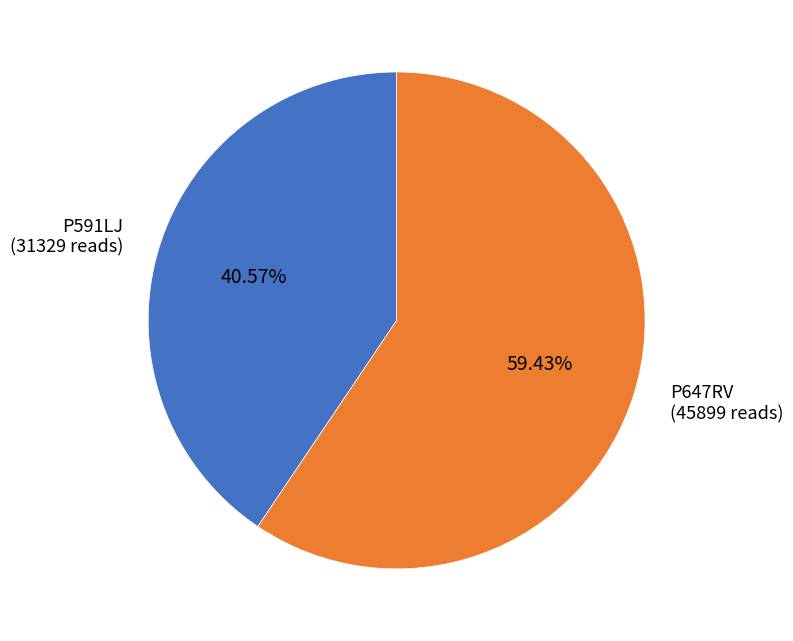

Does any single category account for the majority?

Yes